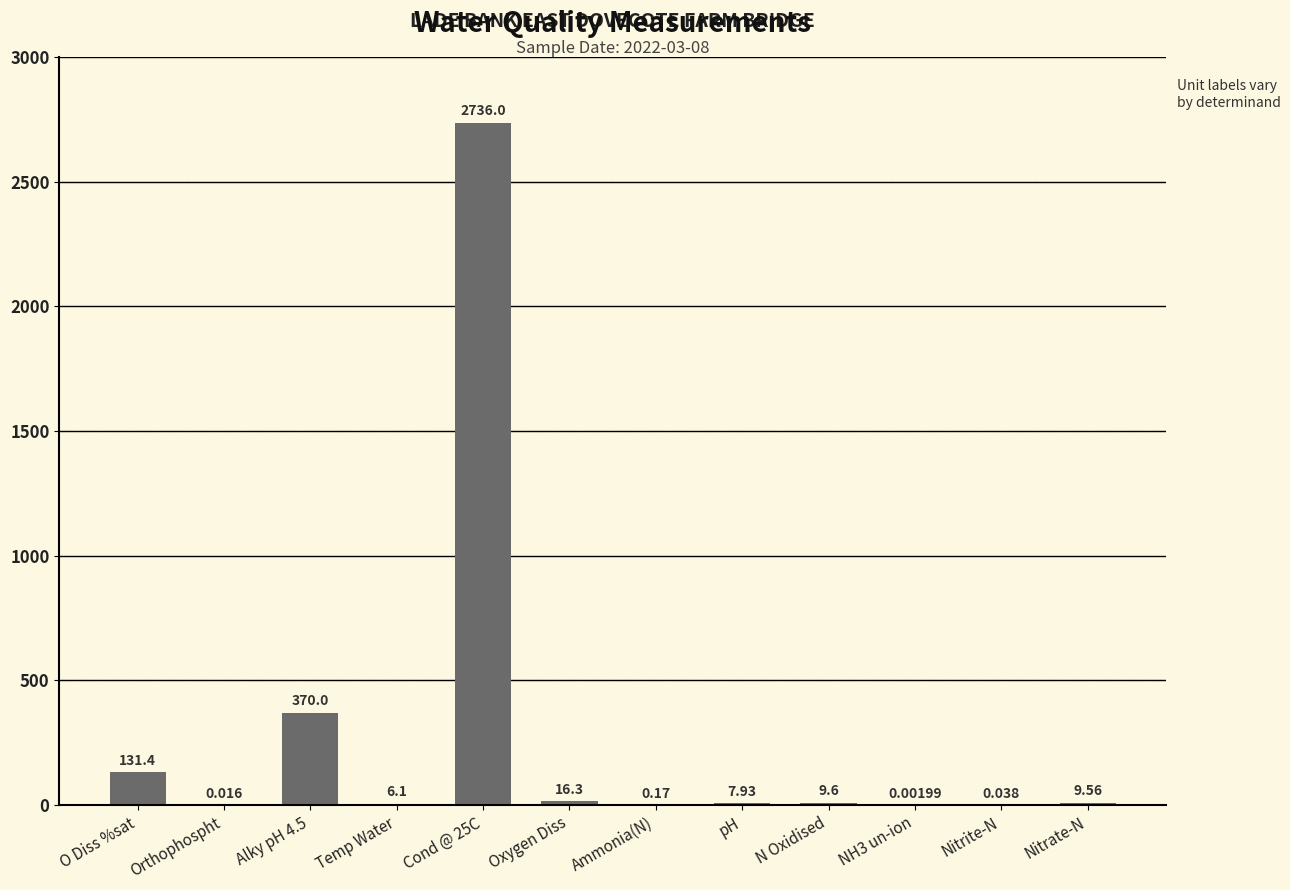

Which label corresponds to the largest value in the chart?

Cond @ 25C